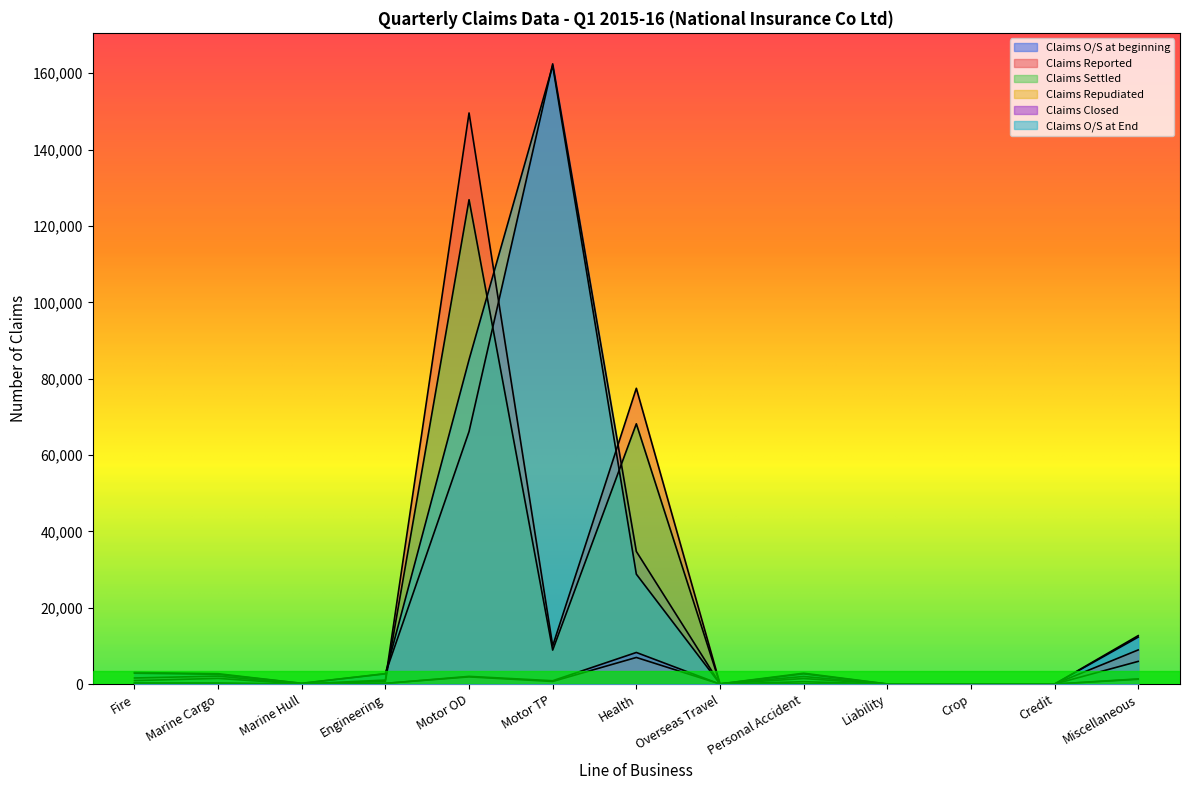

Reading left to right, what are all the values shown in this chart?

Claims O/S at beginning: Fire=2857	Marine Cargo=2550	Marine Hull=210	Engineering=2744	Motor OD=66153	Motor TP=162455	Health=34746	Overseas Travel=52	Personal Accident=2852	Liability=37	Crop=10	Credit=0	Miscellaneous=12307
Claims Reported: Fire=1602	Marine Cargo=2091	Marine Hull=22	Engineering=1057	Motor OD=149592	Motor TP=10007	Health=77479	Overseas Travel=74	Personal Accident=1995	Liability=6	Crop=0	Credit=0	Miscellaneous=8944
Claims Settled: Fire=919	Marine Cargo=1487	Marine Hull=23	Engineering=739	Motor OD=126867	Motor TP=8905	Health=68177	Overseas Travel=63	Personal Accident=1450	Liability=7	Crop=0	Credit=0	Miscellaneous=5944
Claims Repudiated: Fire=205	Marine Cargo=240	Marine Hull=13	Engineering=198	Motor OD=1889	Motor TP=685	Health=6974	Overseas Travel=14	Personal Accident=626	Liability=2	Crop=10	Credit=0	Miscellaneous=1361
Claims Closed: Fire=284	Marine Cargo=194	Marine Hull=10	Engineering=183	Motor OD=2020	Motor TP=878	Health=8281	Overseas Travel=3	Personal Accident=95	Liability=2	Crop=0	Credit=0	Miscellaneous=1262
Claims O/S at End: Fire=3051	Marine Cargo=2720	Marine Hull=186	Engineering=2681	Motor OD=84969	Motor TP=161994	Health=28793	Overseas Travel=46	Personal Accident=2676	Liability=32	Crop=0	Credit=0	Miscellaneous=12684